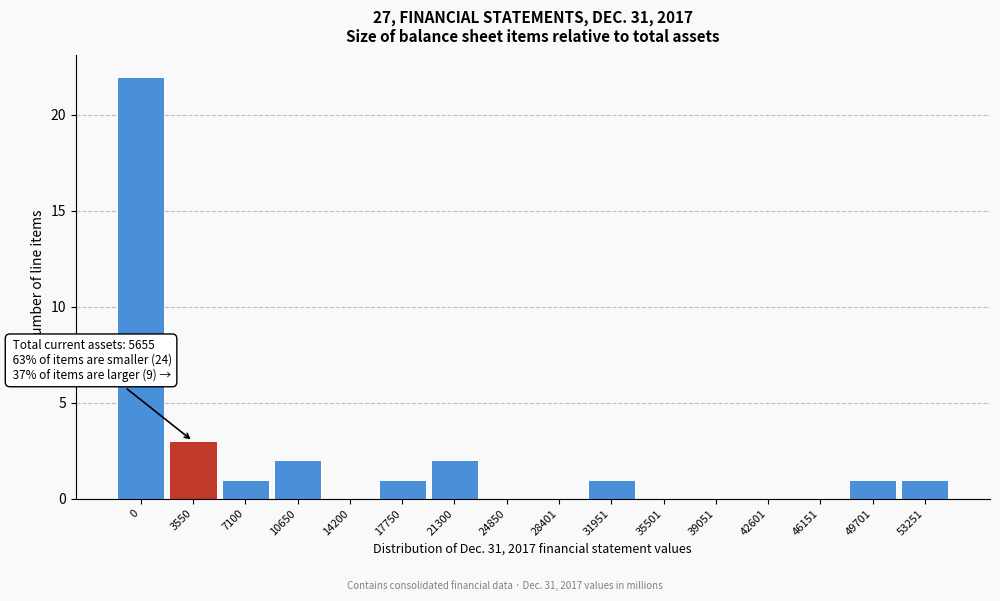

Reading left to right, list all the values displayed in this chart.

0=22	3550=3	7100=1	10650=2	14200=0	17750=1	21300=2	24850=0	28401=0	31951=1	35501=0	39051=0	42601=0	46151=0	49701=1	53251=1